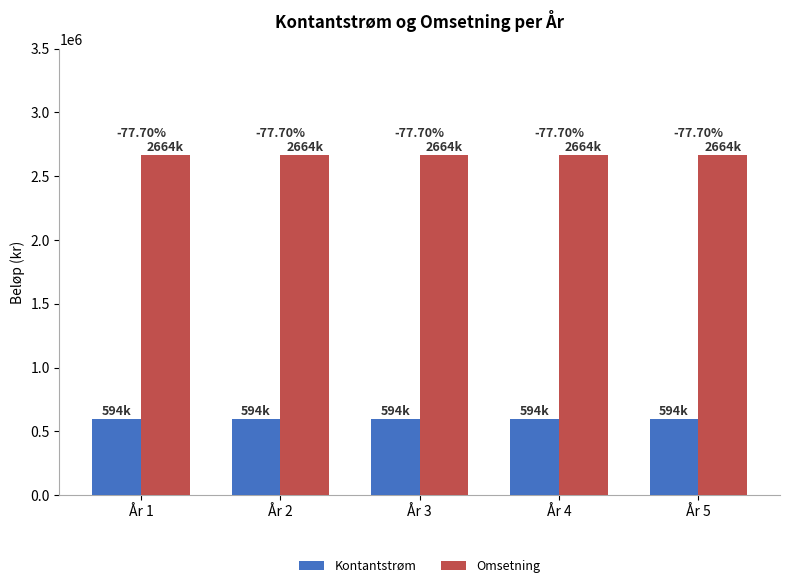

What is the minimum value shown in the chart?

594000